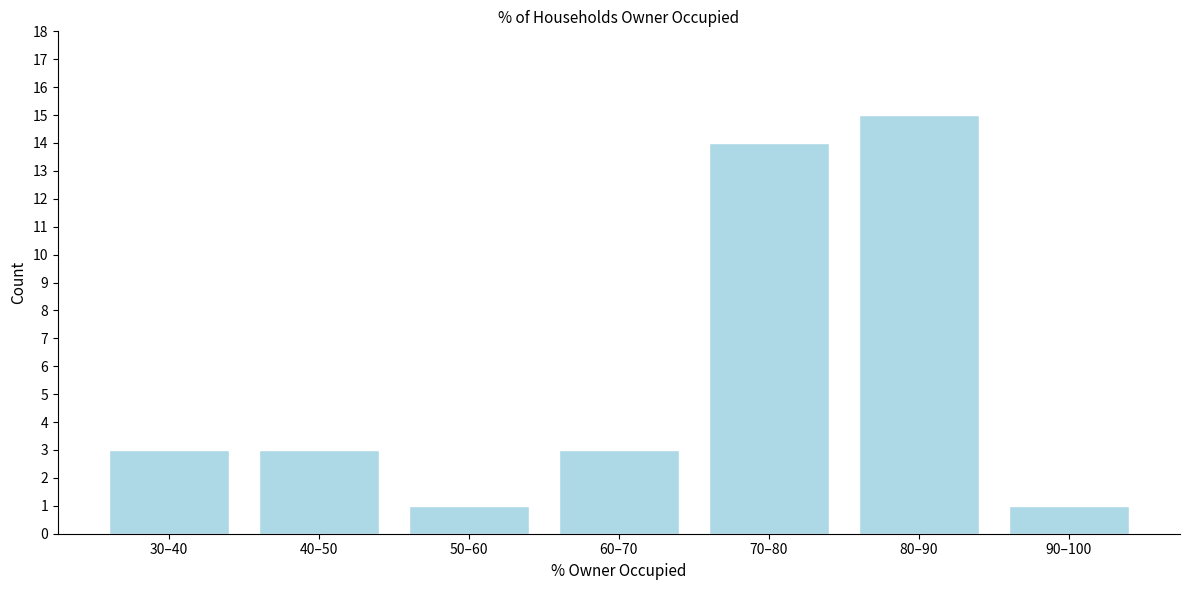

Reading left to right, extract all data points from this chart.

3	3	1	3	14	15	1